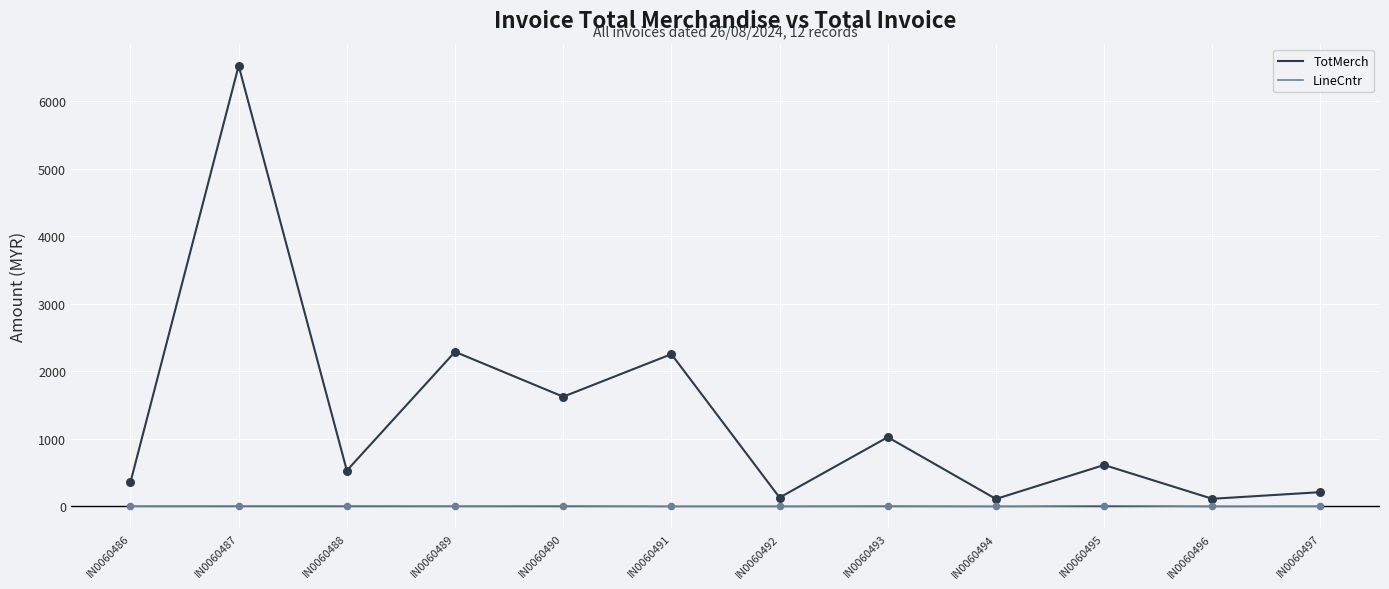

What are all the series names shown in the legend?

TotMerch, LineCntr